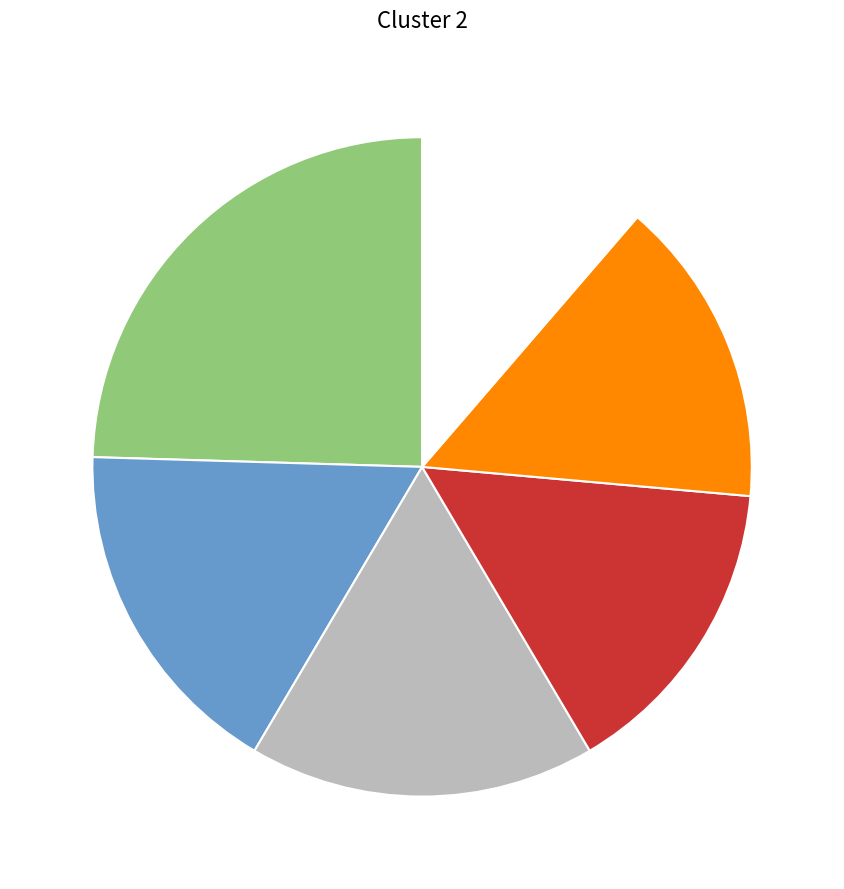

Does any single category account for the majority?

No